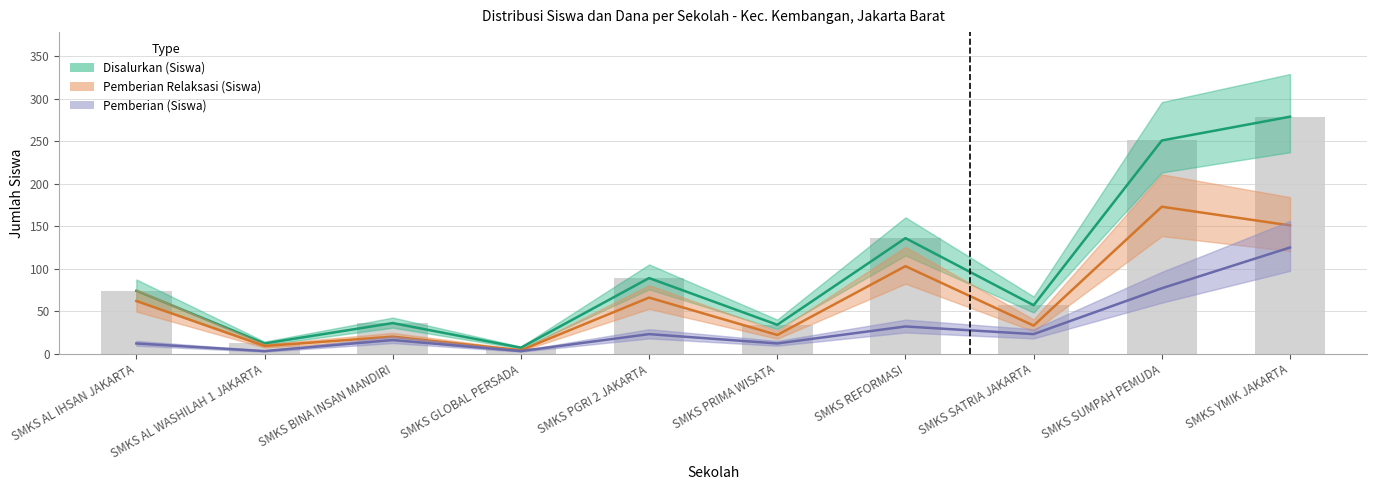

How many distinct data groups are displayed?

3